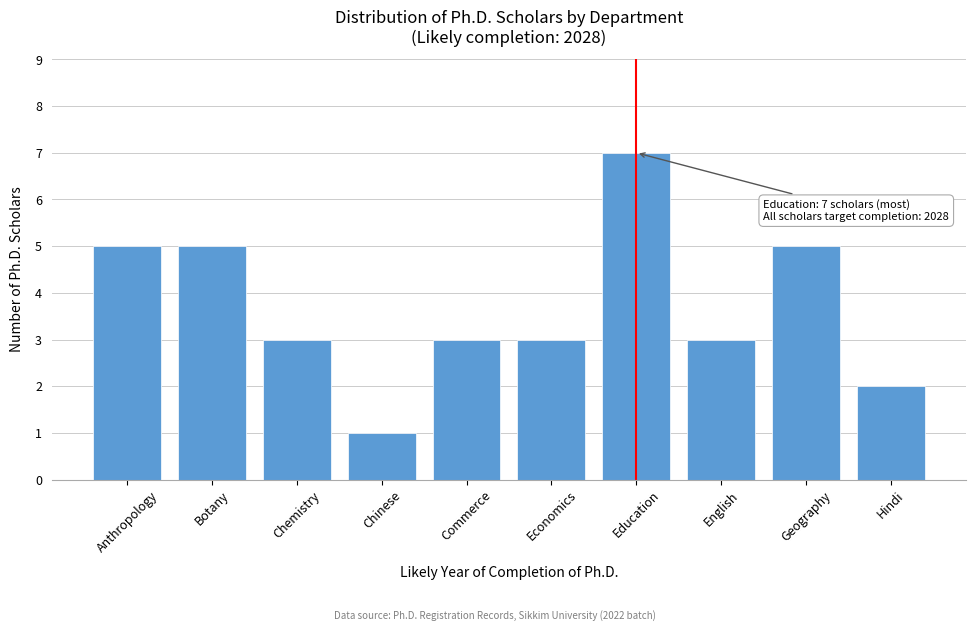

Reading left to right, list all the values displayed in this chart.

5	5	3	1	3	3	7	3	5	2